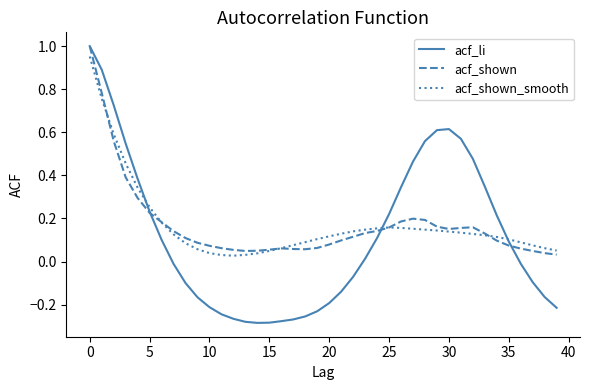

Which series has the largest range (max minus min)?

acf_li